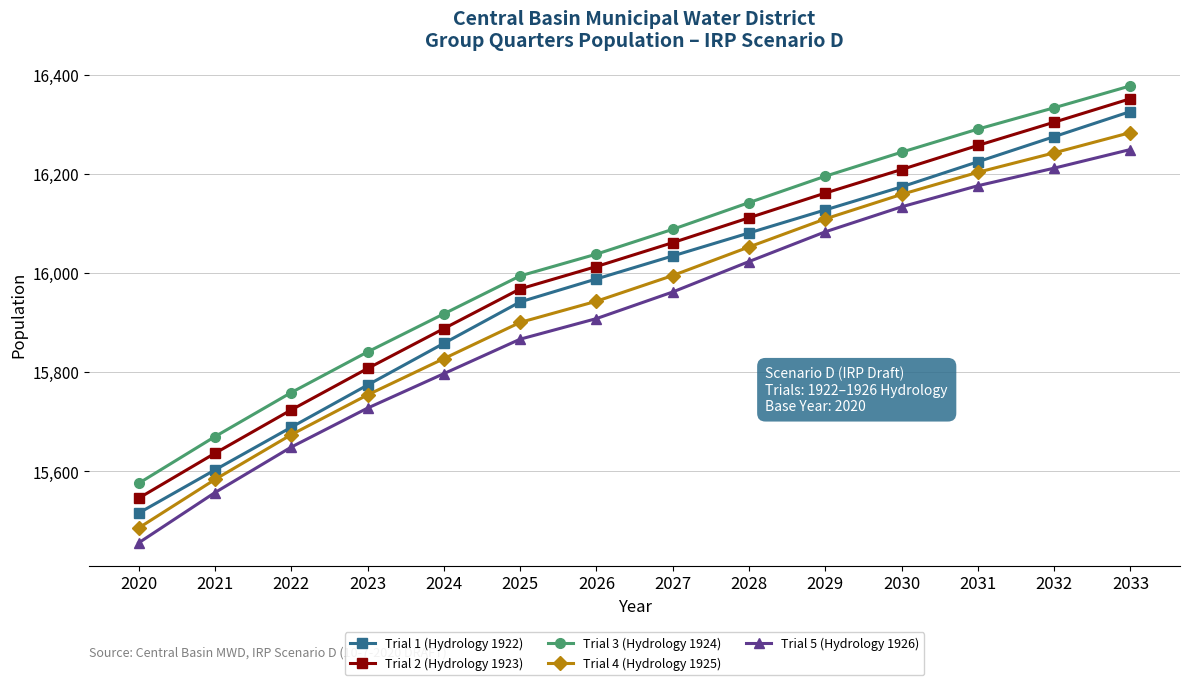

Rank the categories by Trial 2 (Hydrology 1923) value from highest to lowest.

2033, 2032, 2031, 2030, 2029, 2028, 2027, 2026, 2025, 2024, 2023, 2022, 2021, 2020